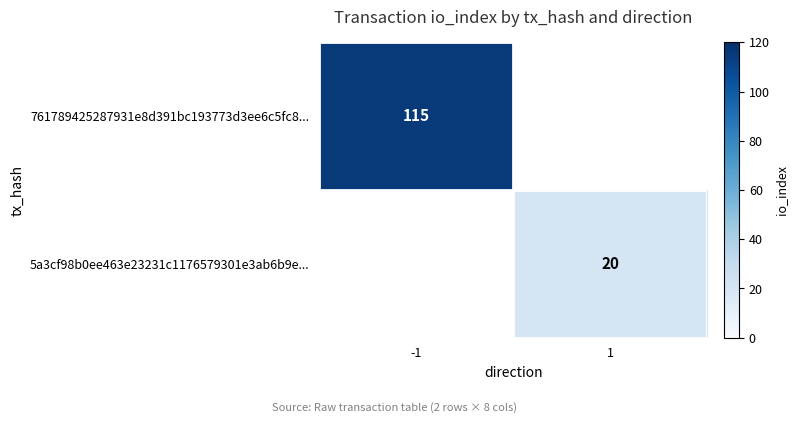

The 761789425287931e8d391bc193773d3ee6c5fc8... series shows 115 at -1. True or false?

True